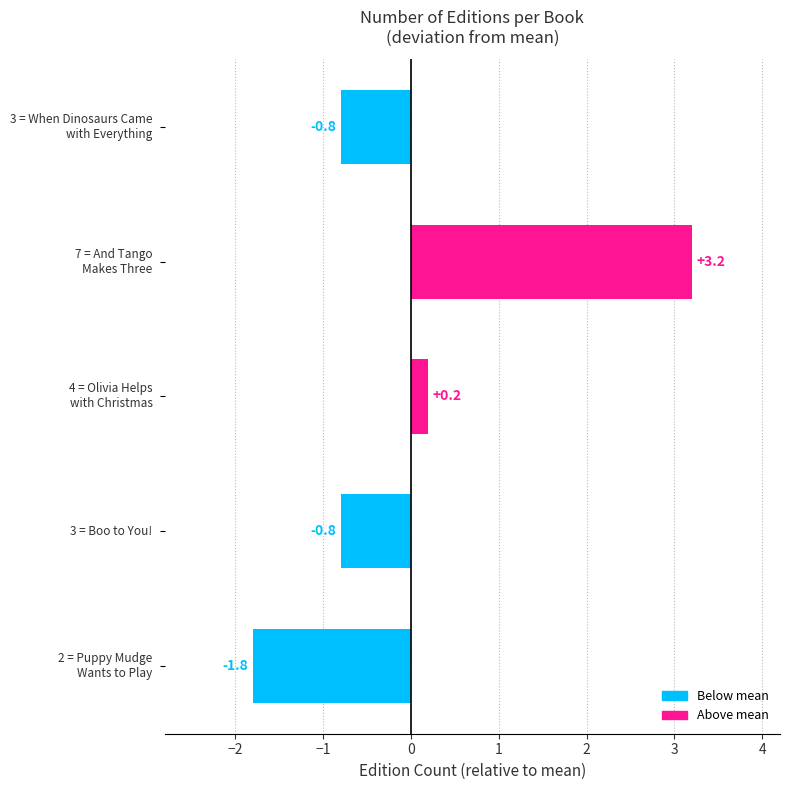

What is the maximum value shown in the chart?

3.2